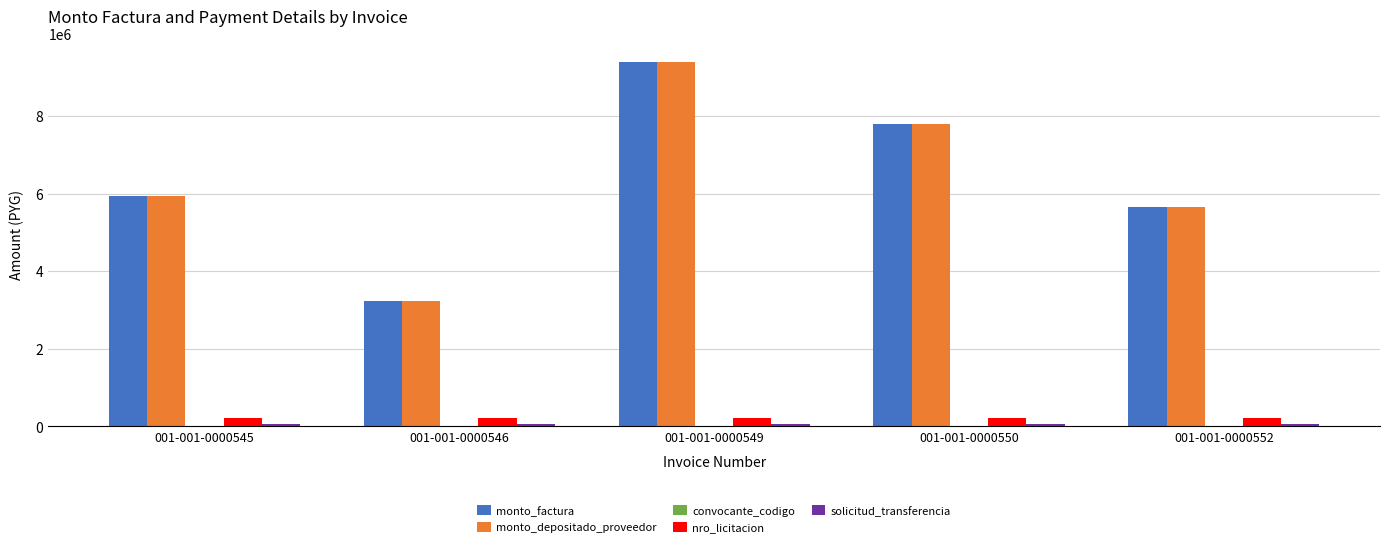

What is the sum of all monto_depositado_proveedor values?

32055000